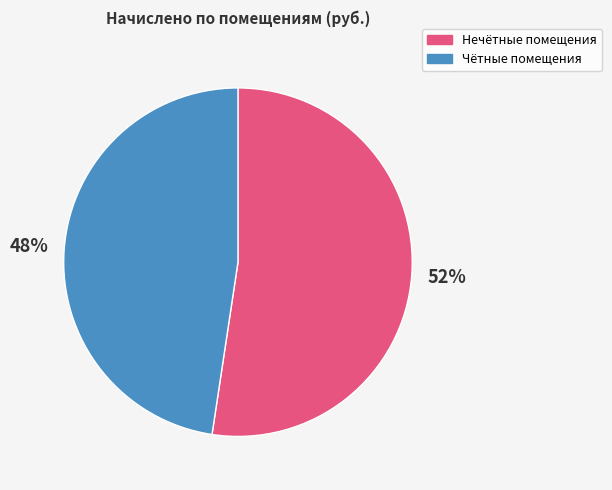

To the nearest percent, what is the average slice percentage?

50%